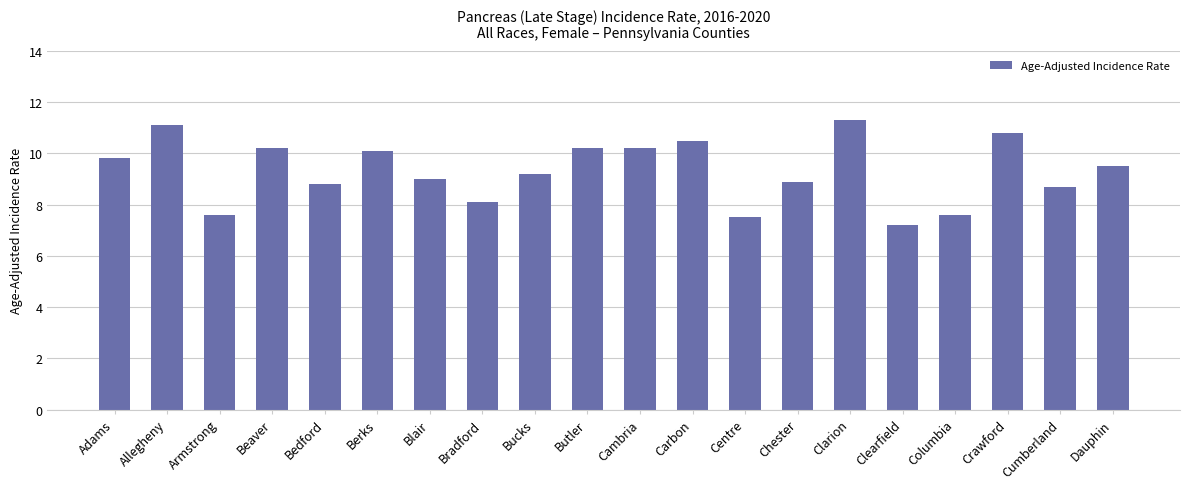

Does the chart contain any negative values?

No